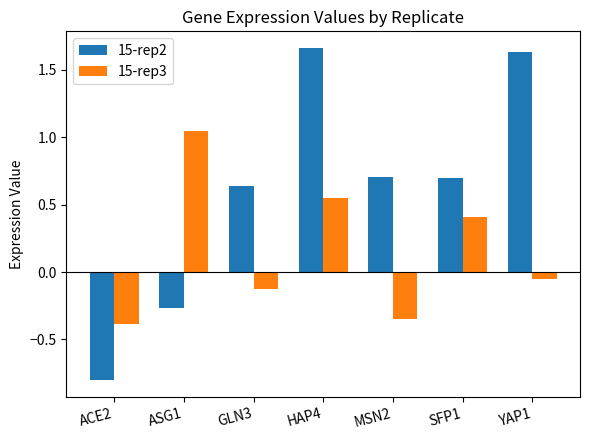

Between ASG1 and MSN2, which series saw the biggest shift?

15-rep3